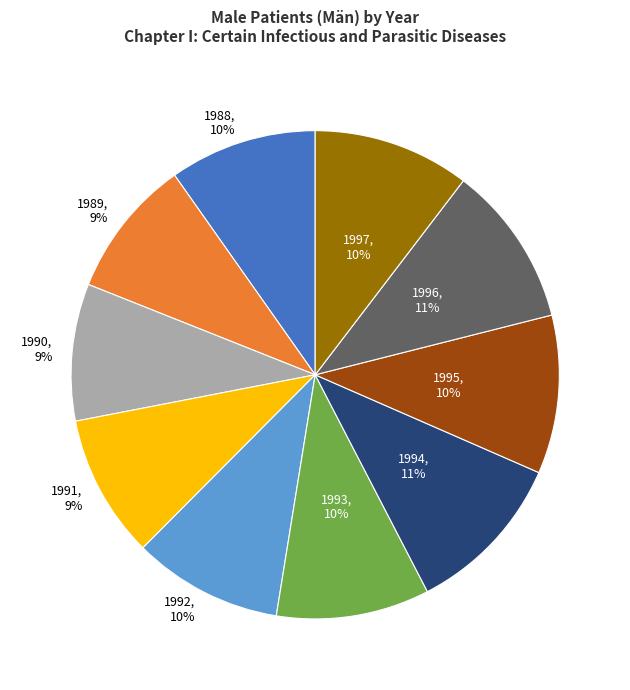

Combined, do 1989 and 1996 account for over 50%?

No